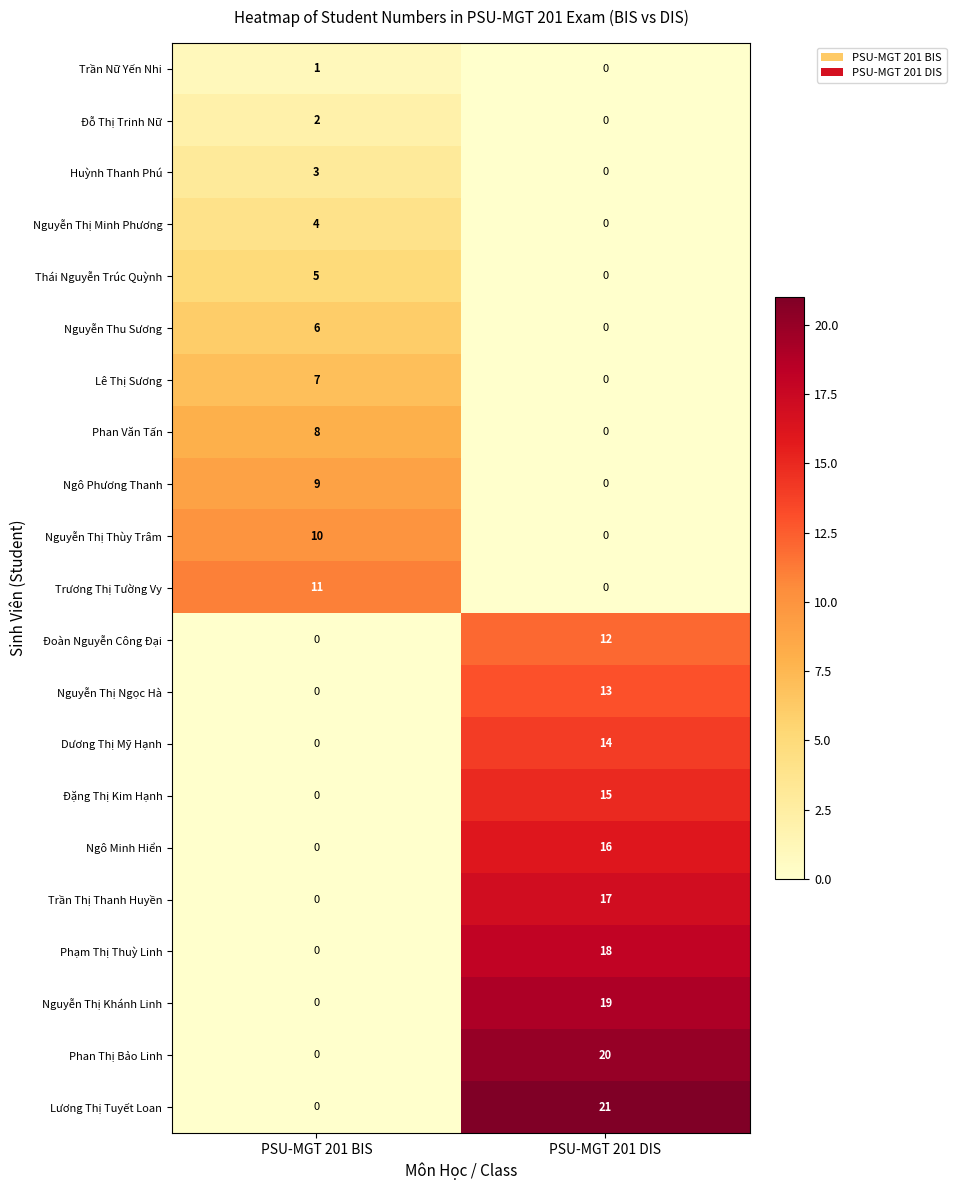

Is it true that Thái Nguyễn Trúc Quỳnh equals 3 at PSU-MGT 201 DIS?

False